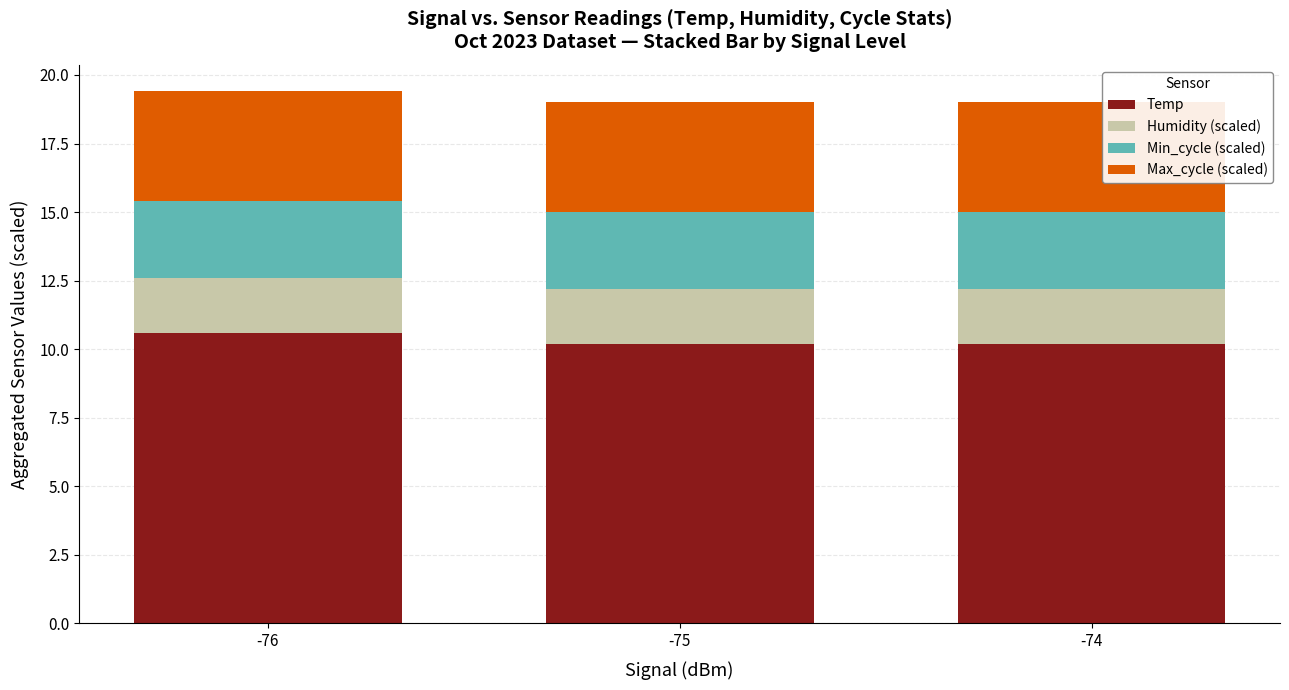

What is the total value across all series at -76?

19.4